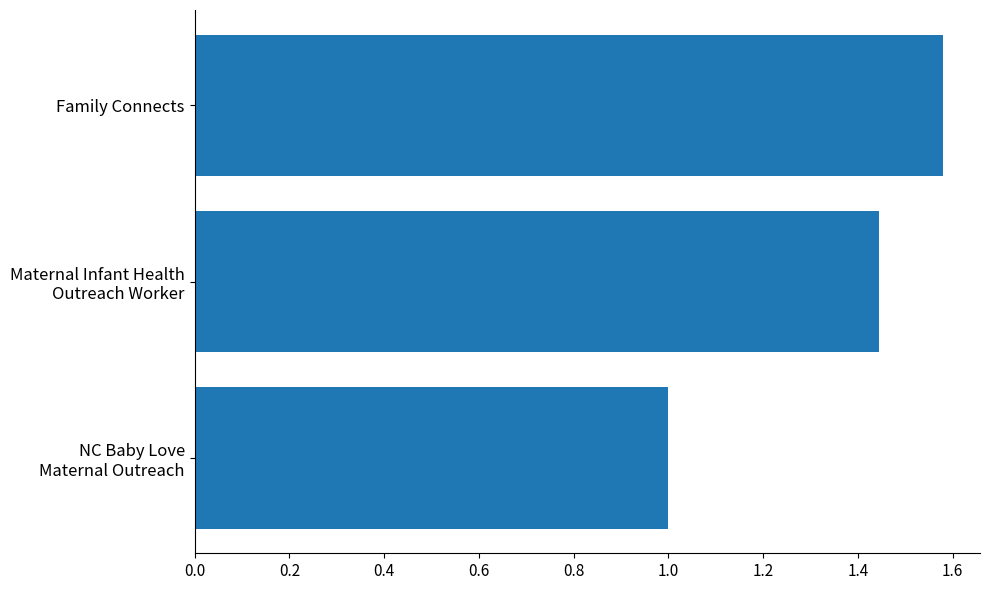

What is the sum of all values?

4.0